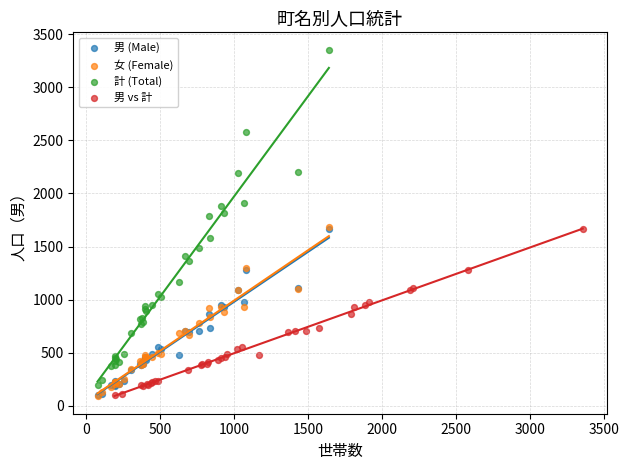

What are all the series names shown in the legend?

男 (Male), 女 (Female), 計 (Total), 男 vs 計